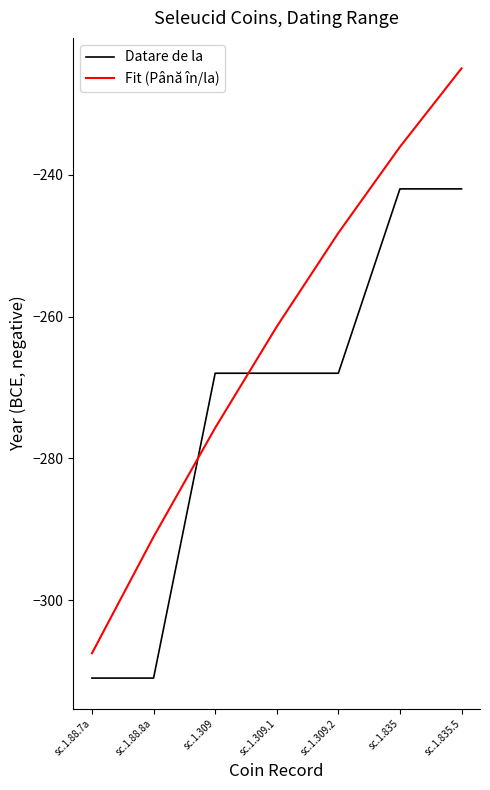

At which label does Fit (Până în/la) reach its peak?

sc.1.835.5